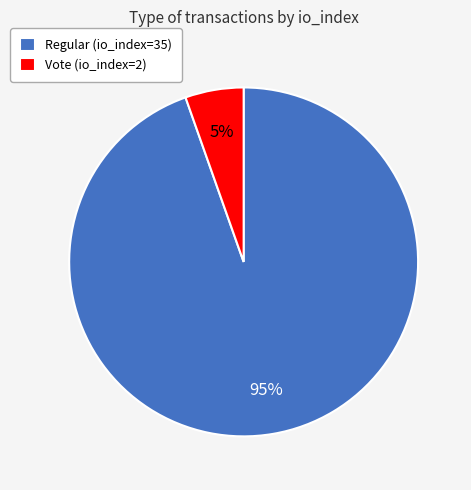

Rank the categories by value from highest to lowest.

Regular (io_index=35), Vote (io_index=2)